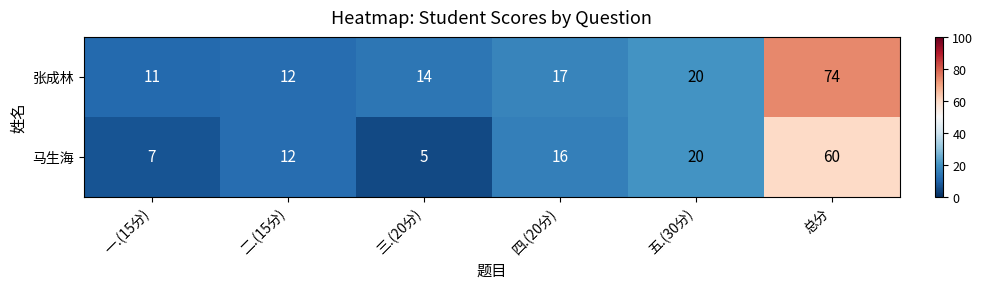

Is it true that 张成林 equals 24 at 四.(20分)?

False